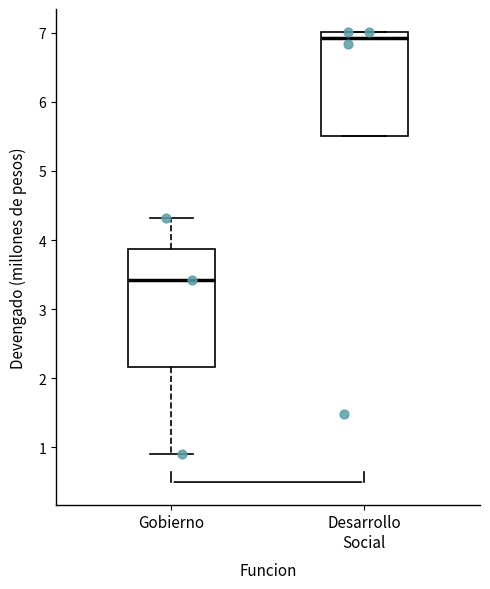

Where does the median line of the box for Desarrollo Social sit on the y-axis? The values are not printed on the chart, so give them approximately, as read against the axis.

6.9